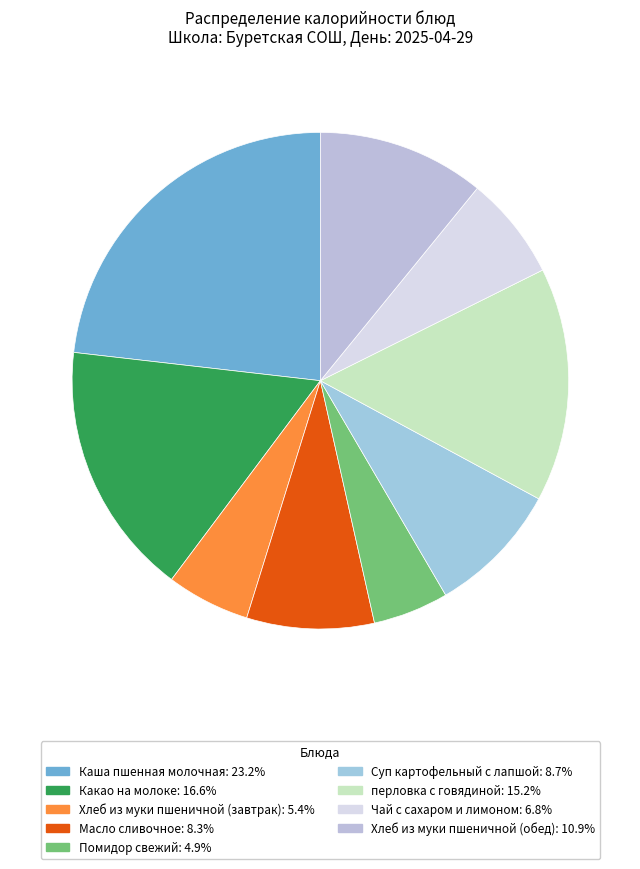

What percentage is the Суп картофельный с лапшой slice, to the nearest percent?

9%